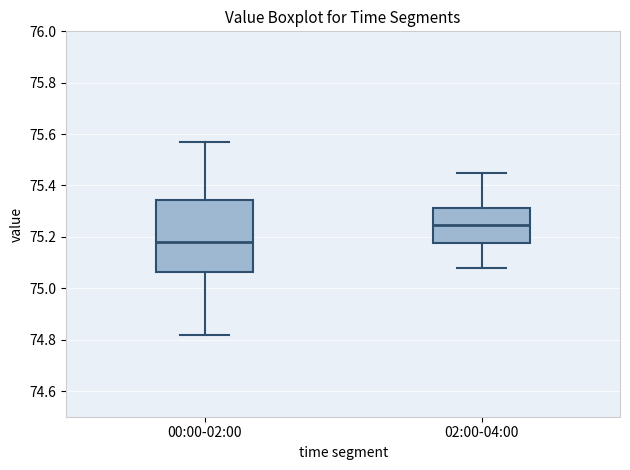

Reading left to right, transcribe this box plot: for each box, give where its median line is, the range the box spans, and where its two whiskers end, as read against the y-axis. The values are not printed on the chart, so give them approximately, as read against the axis.

00:00-02:00: median 75.18, box 75.06 to 75.34, whiskers 74.82 to 75.58
02:00-04:00: median 75.24, box 75.18 to 75.32, whiskers 75.08 to 75.46